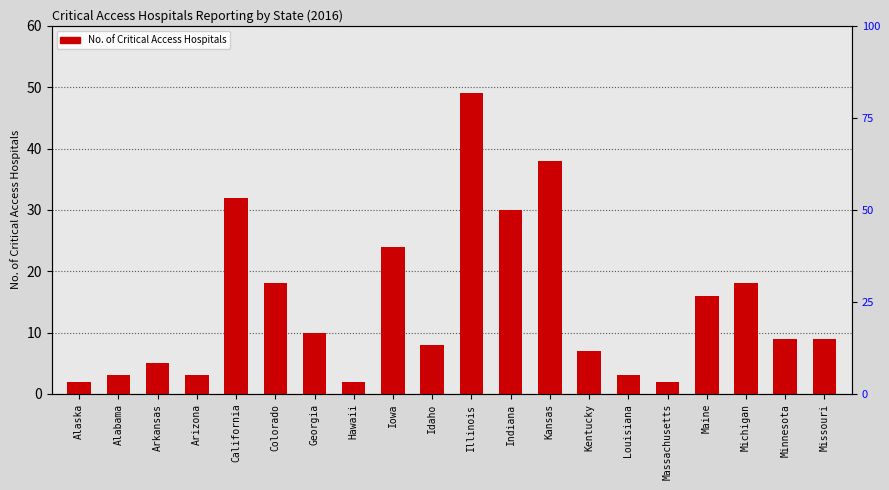

List the labels in order of value, smallest first.

Alaska, Hawaii, Massachusetts, Alabama, Arizona, Louisiana, Arkansas, Kentucky, Idaho, Minnesota, Missouri, Georgia, Maine, Colorado, Michigan, Iowa, Indiana, California, Kansas, Illinois